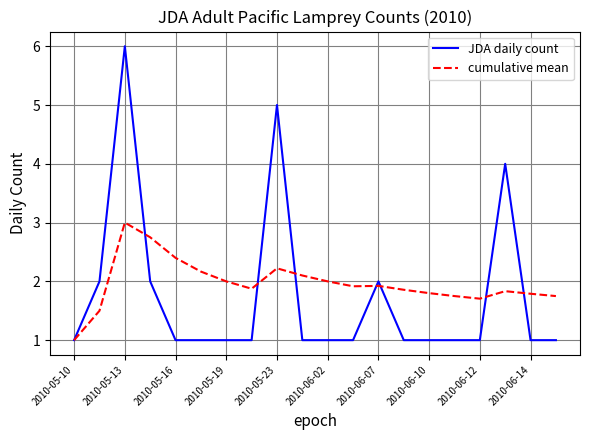

What is the highest value of the cumulative mean series?

3.0